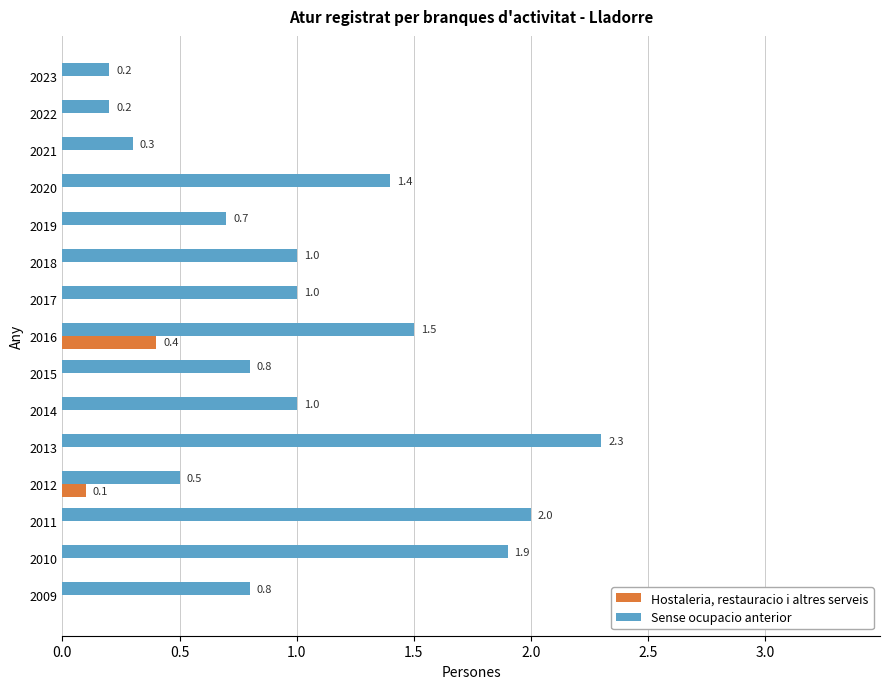

What is the sum of all Hostaleria, restauracio i altres serveis values?

0.5